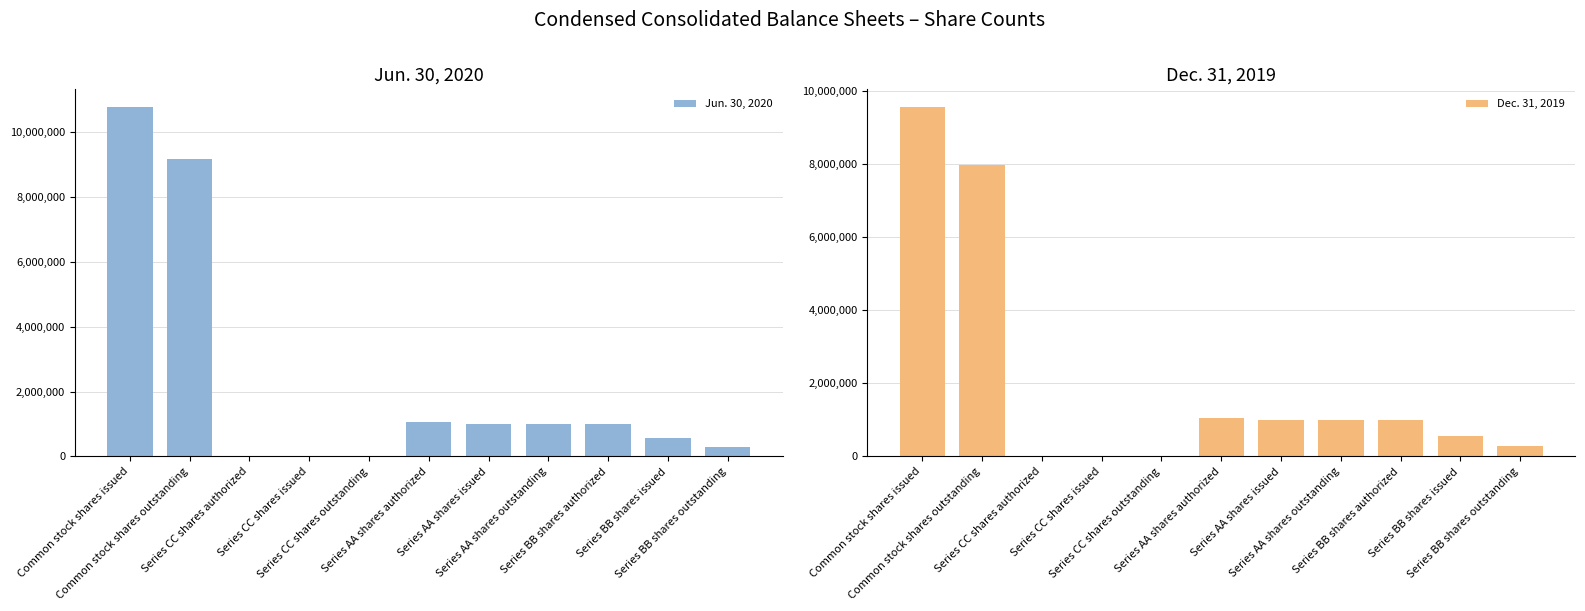

What is the value of the Dec. 31, 2019 bar at the 8th from the left?

1000000